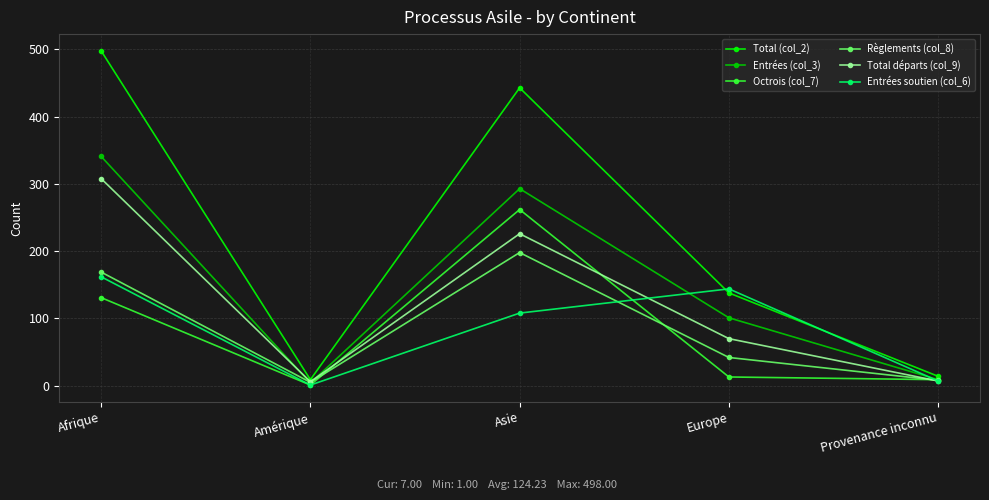

Where is Entrées (col_3) nearest to the value 172?

Europe